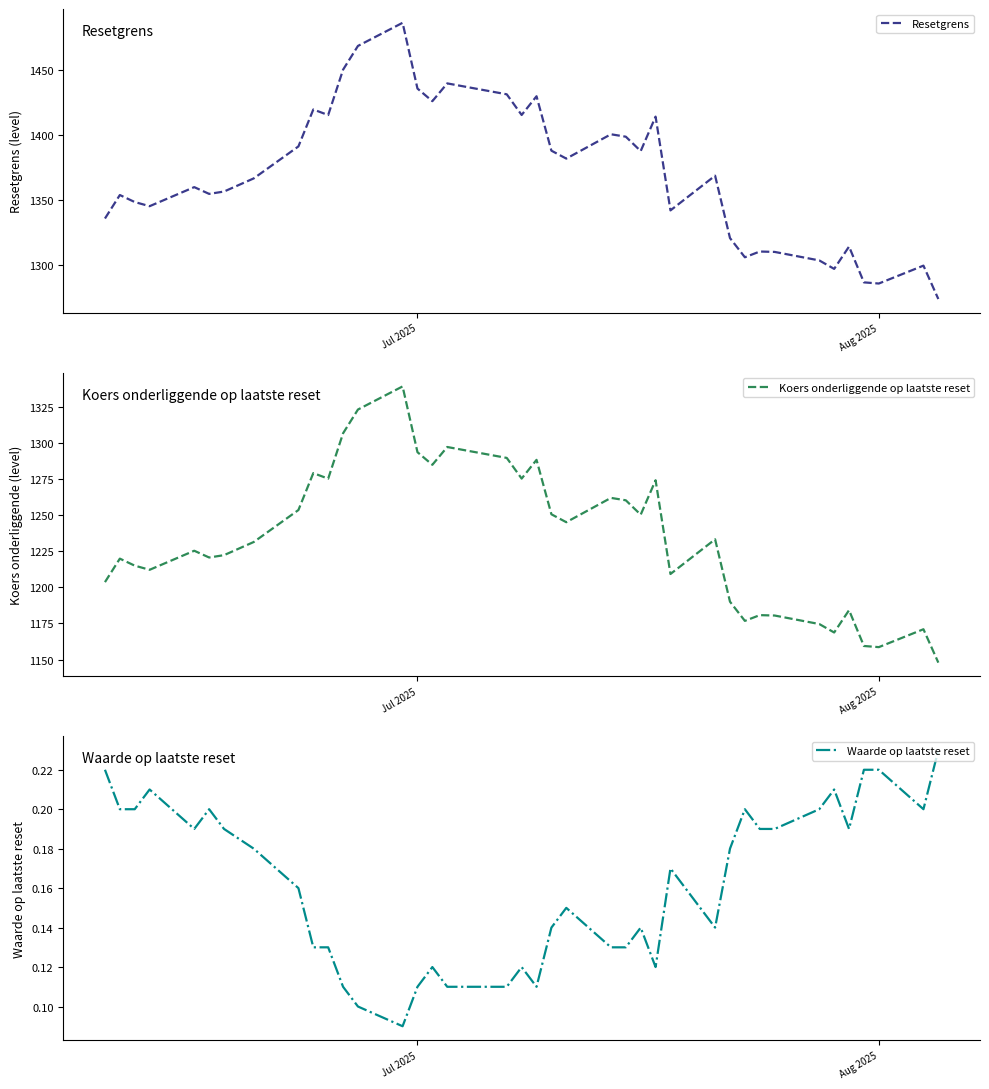

What is the maximum value for Resetgrens?

1486.4